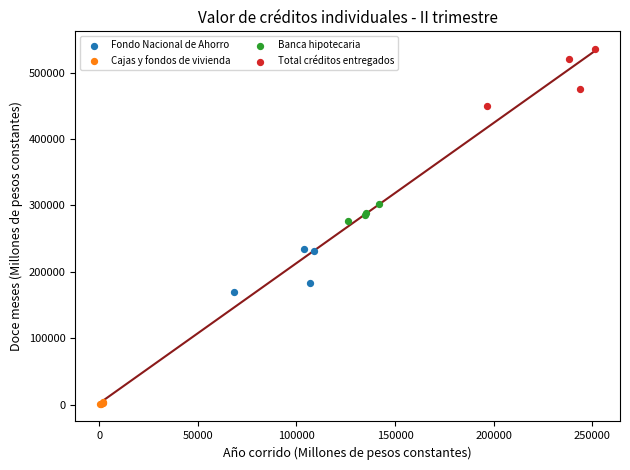

Which series has the widest spread of Y values?

Total créditos entregados